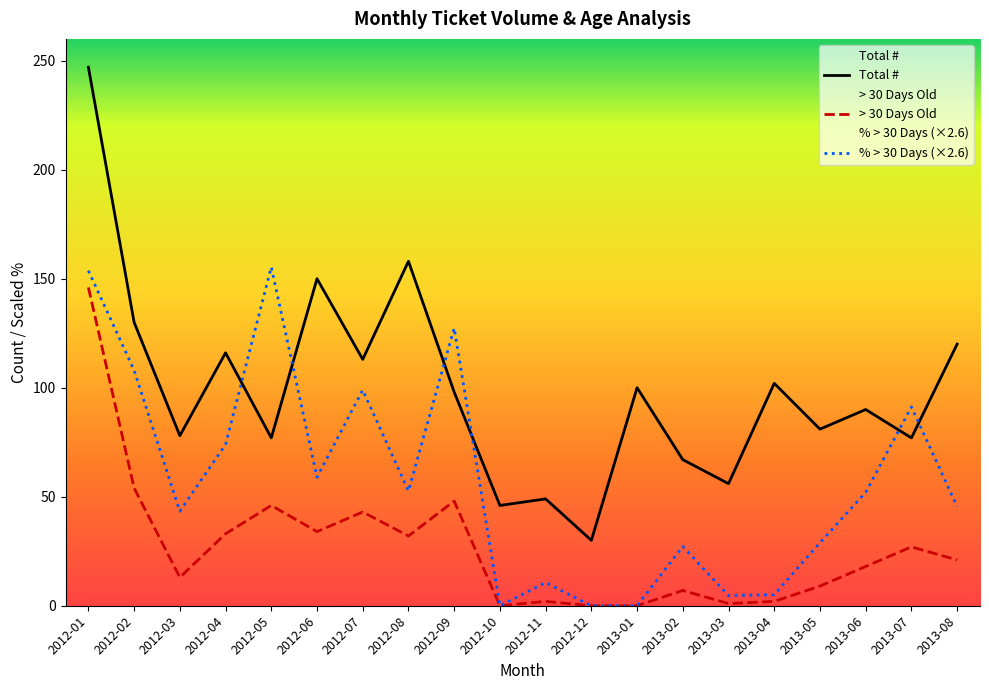

What is the sum of the > 30 Days Old values at 2012-03 and 2013-07?

40.0